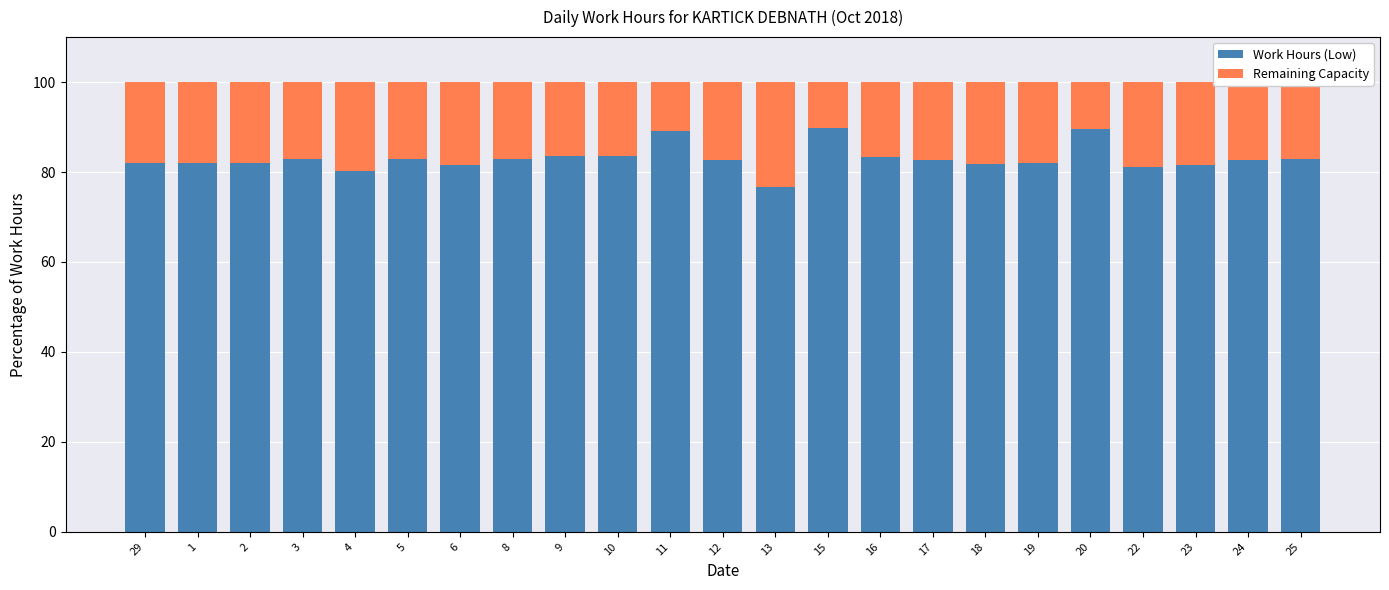

What is the maximum value for Work Hours (Low)?

89.9